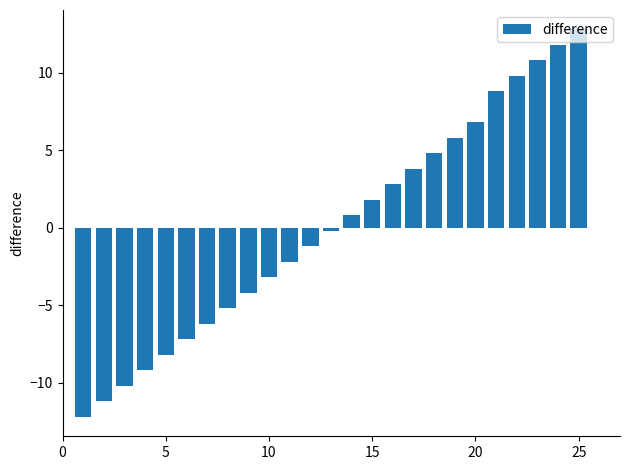

What is the value of the 12th bar from the left?

-1.2